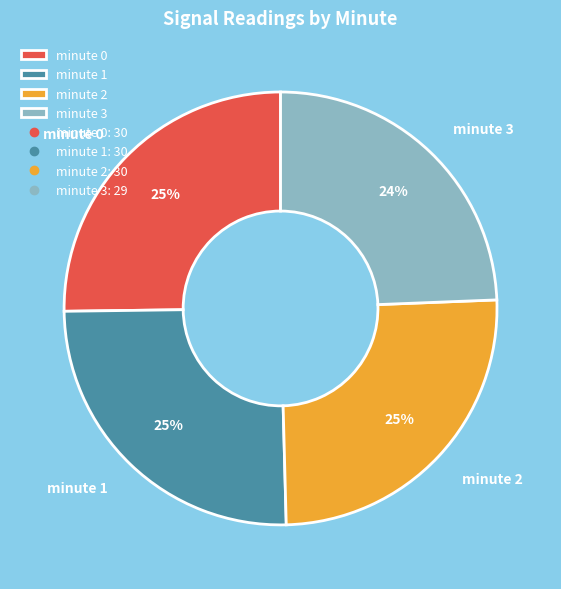

Count the number of slices in the pie.

4